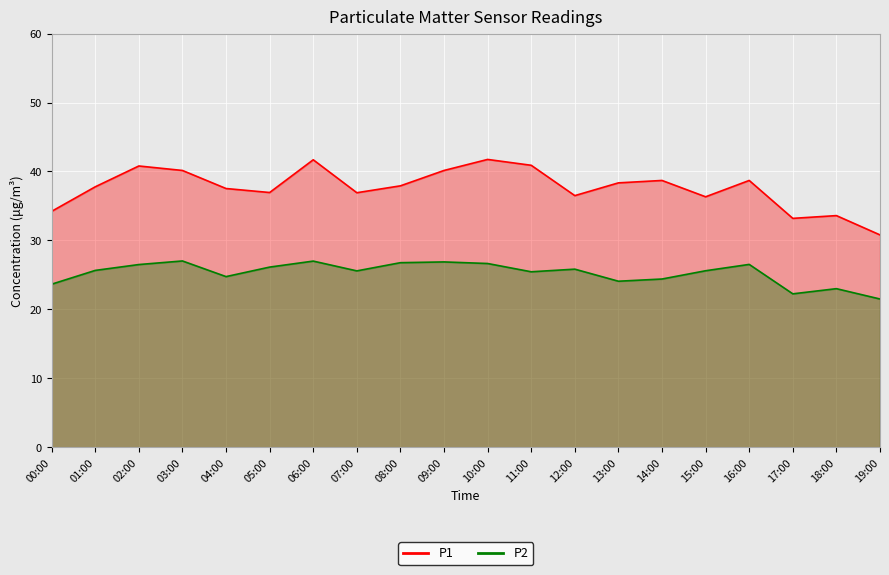

The P2 series shows 27.0 at 03:00. True or false?

True